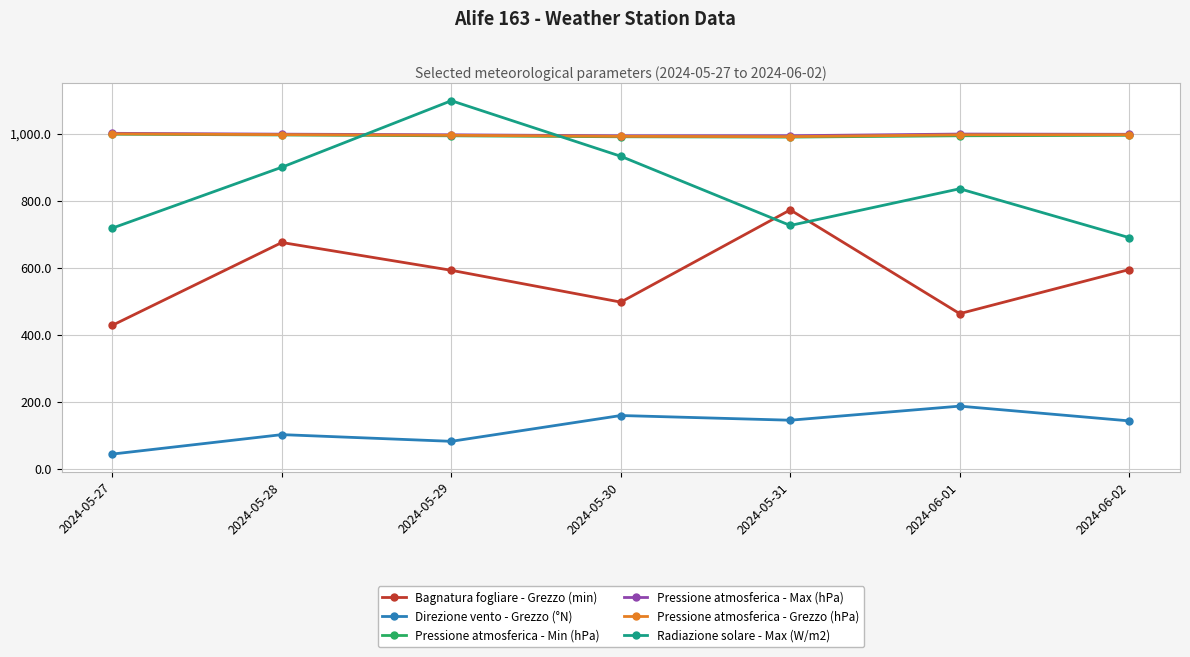

Is the value of Direzione vento - Grezzo (°N) at 2024-05-27 greater than the value of Pressione atmosferica - Min (hPa) at 2024-06-02?

No